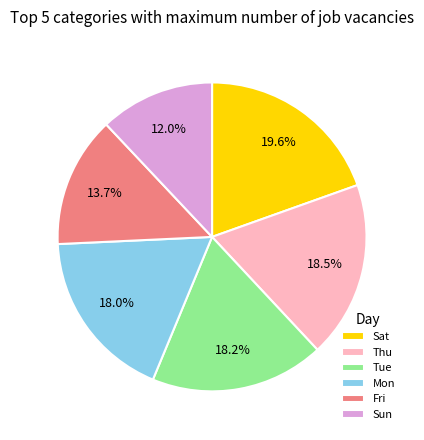

Is there a majority slice in this chart?

No